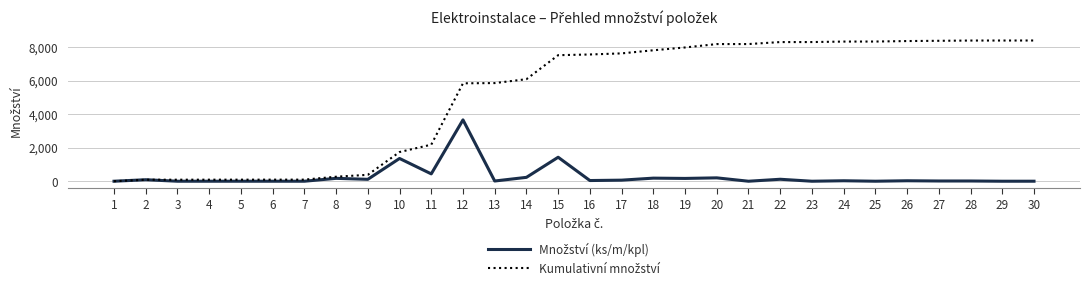

What is the maximum value shown in the chart?

8386